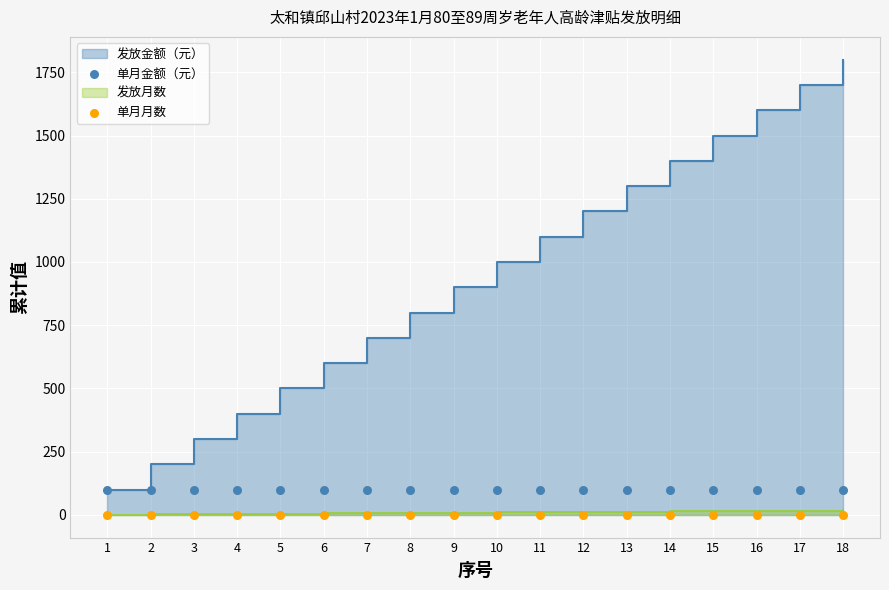

Which series reaches the minimum Y coordinate?

单月月数